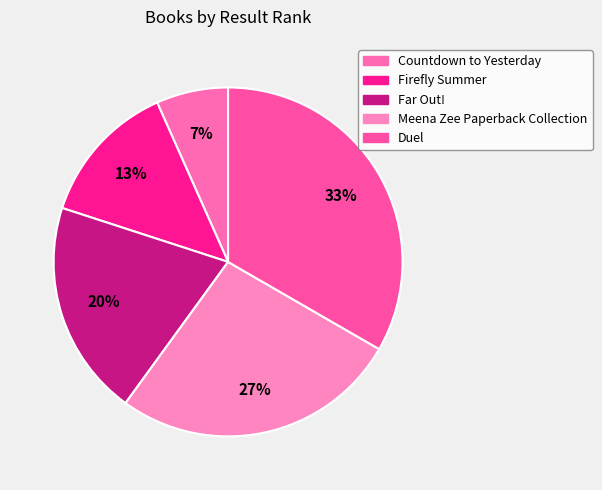

True or false: Far Out! accounts for 20% of the total.

True